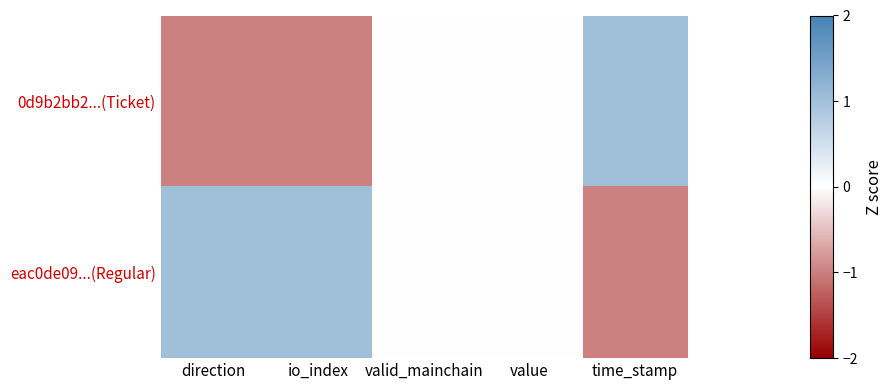

Reading right to left, extract all data points from this chart.

0d9b2bb2...(Ticket): time_stamp=1	value=0	valid_mainchain=0	io_index=-1	direction=-1
eac0de09...(Regular): time_stamp=-1	value=0	valid_mainchain=0	io_index=1	direction=1